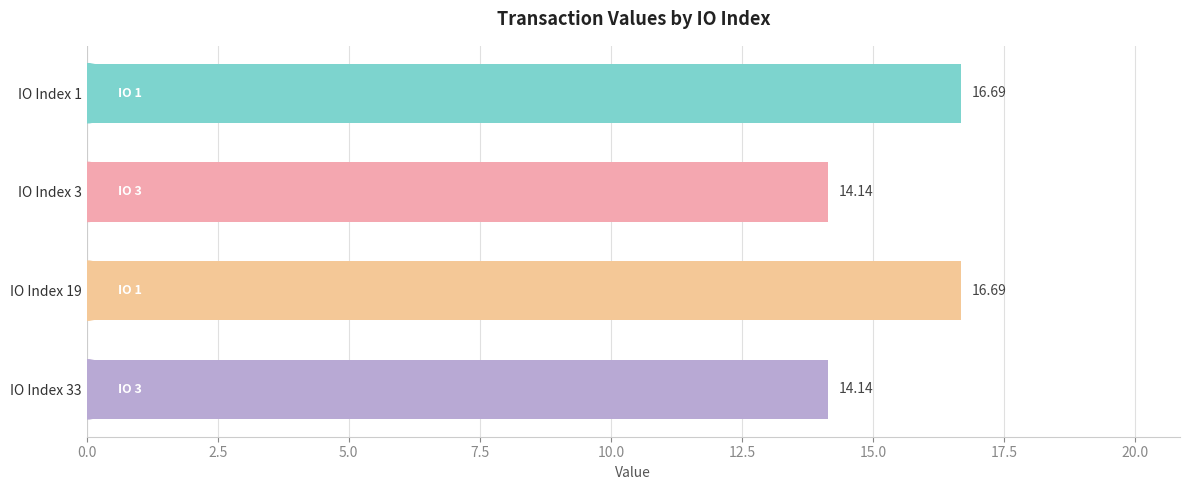

What is the average value?

15.4